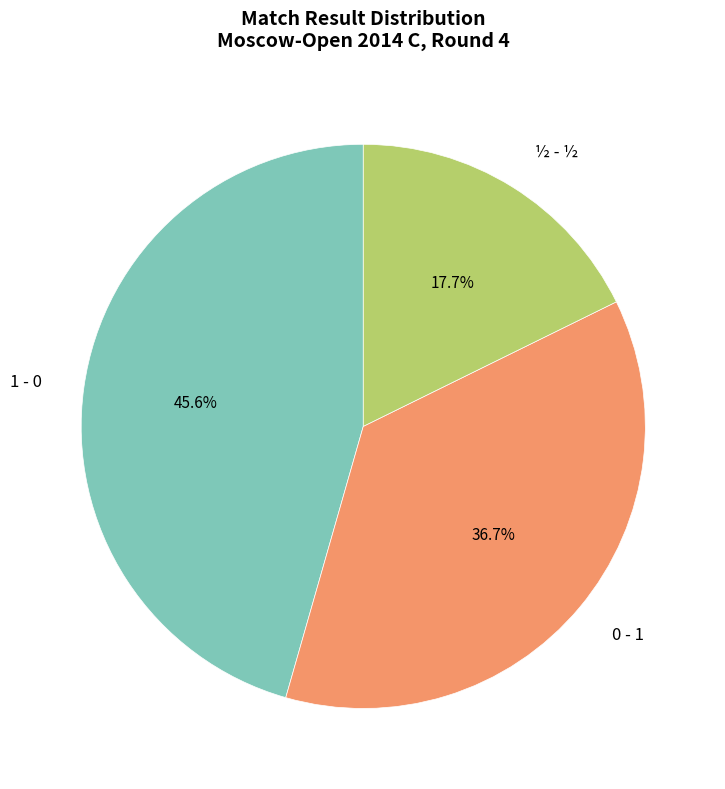

How many slices are in this pie chart?

3